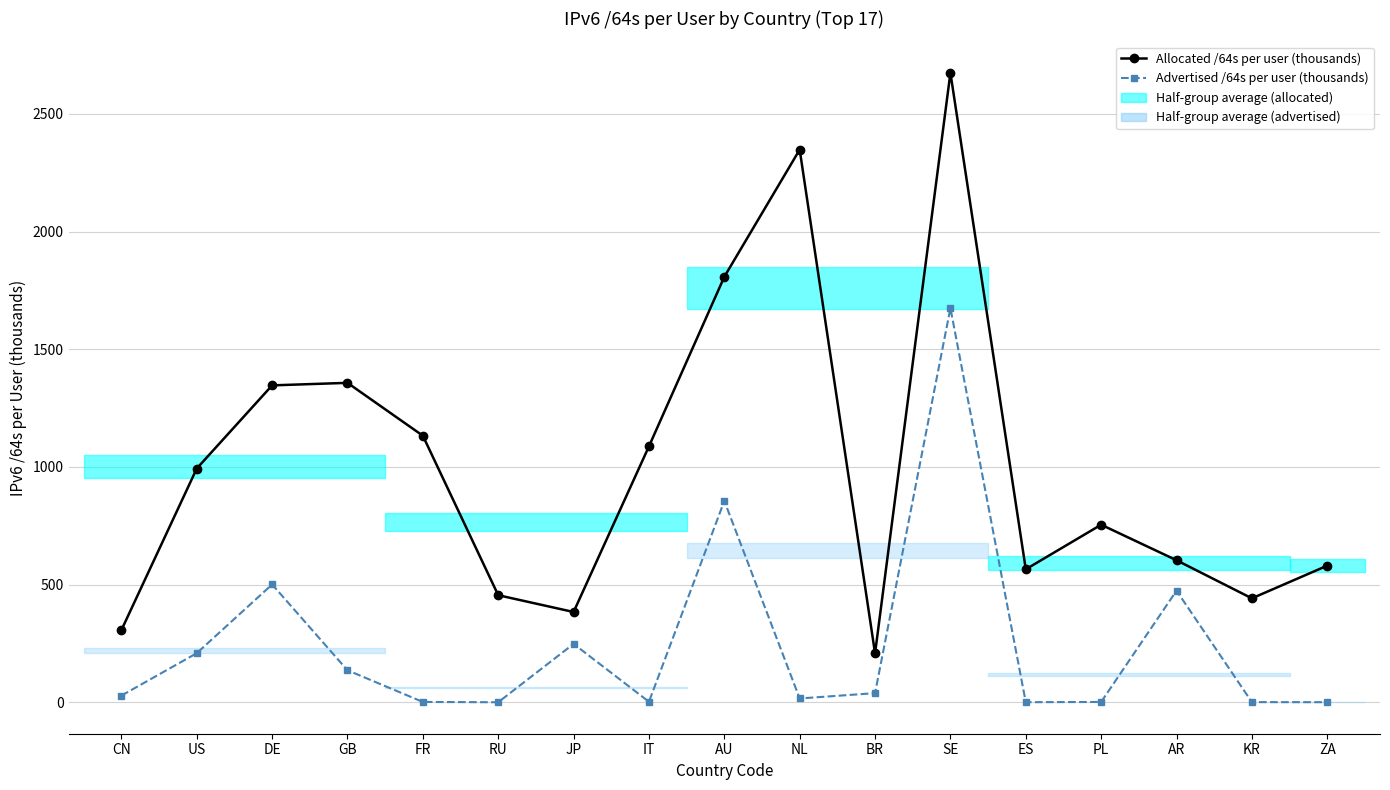

Which has a higher value, AR or RU?

AR